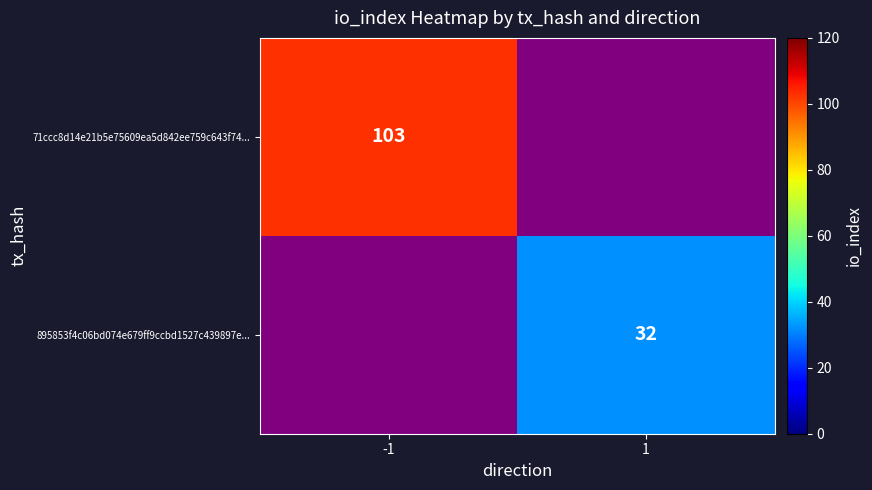

Which category has the highest value across all series?

-1